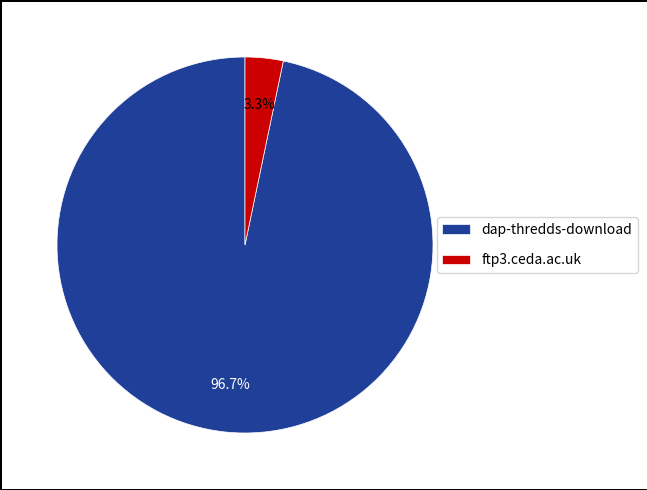

How many segments does this pie chart have?

2